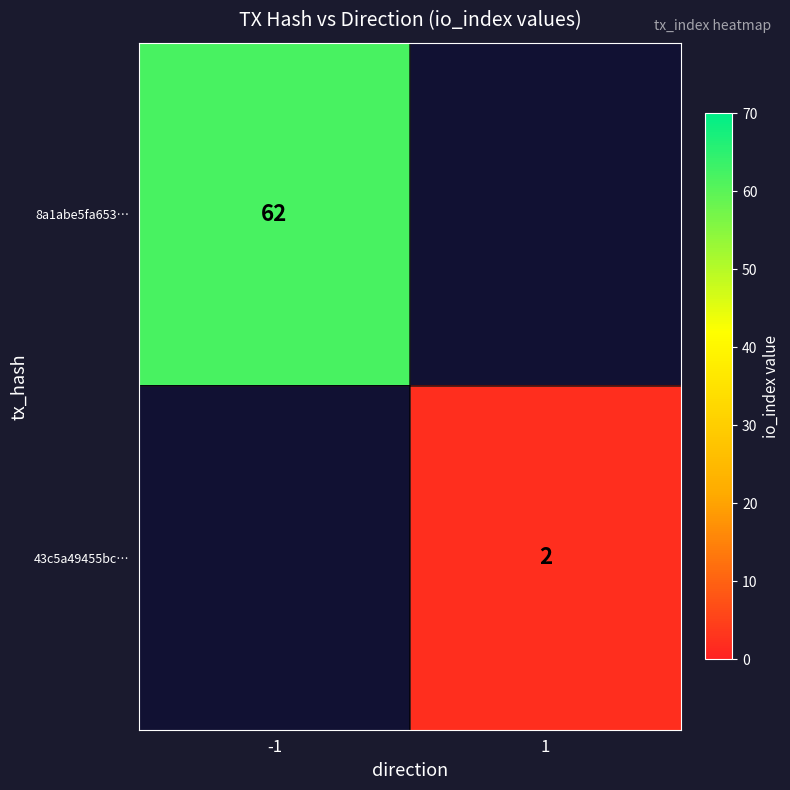

The value of 43c5a49455bc… at 1 is 1. True or false?

False